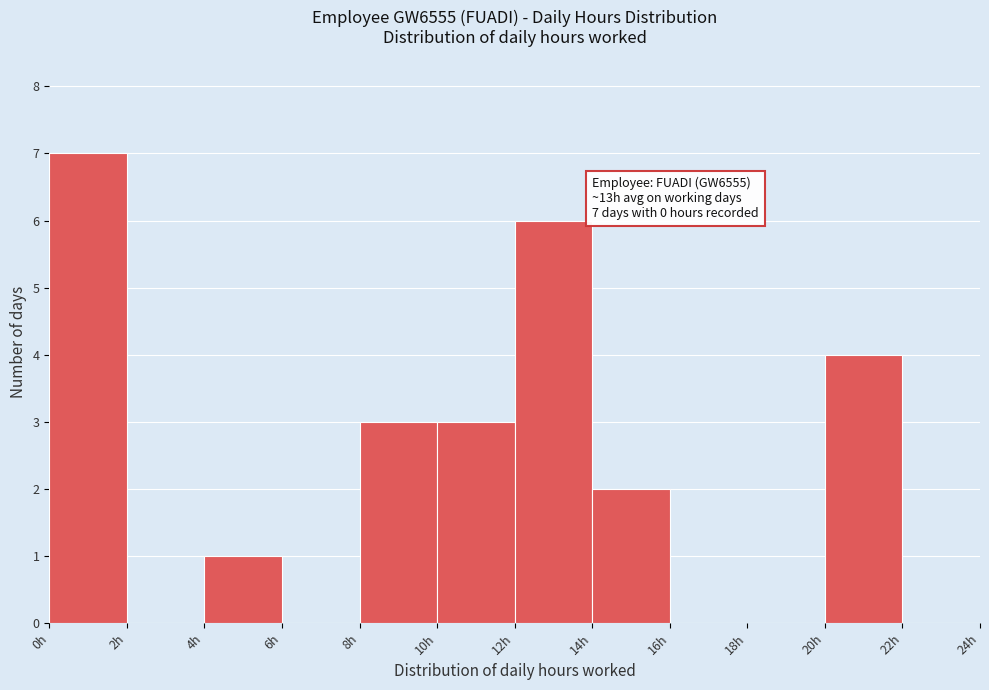

Which range on the x-axis has the tallest bar?

0 to 2